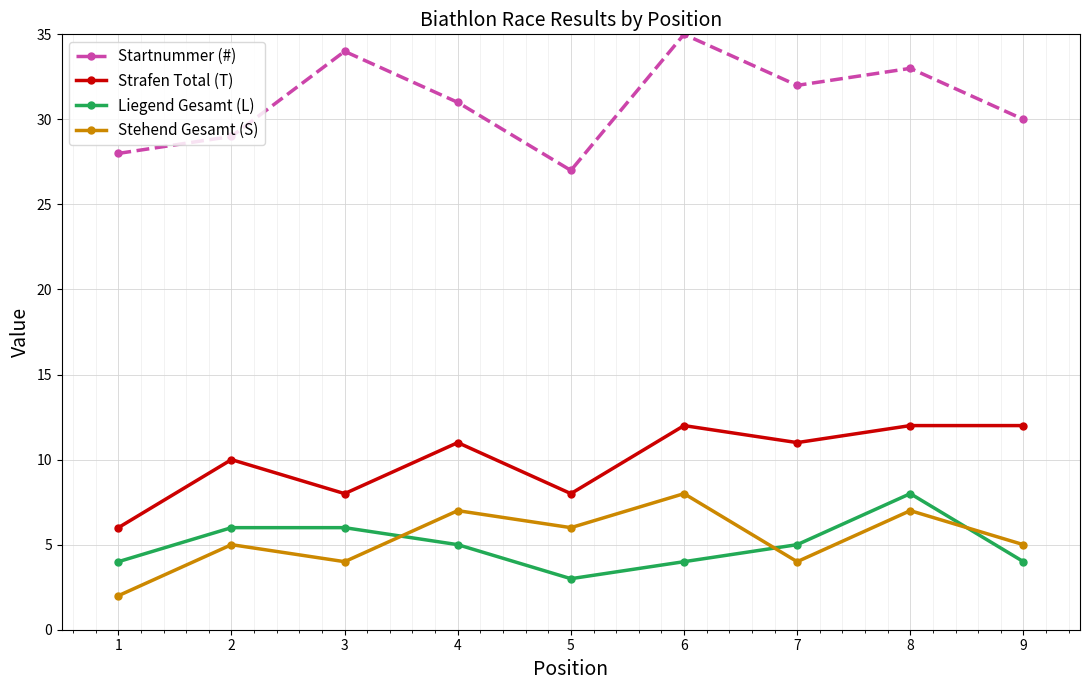

At how many categories does at least one series exceed 13?

9